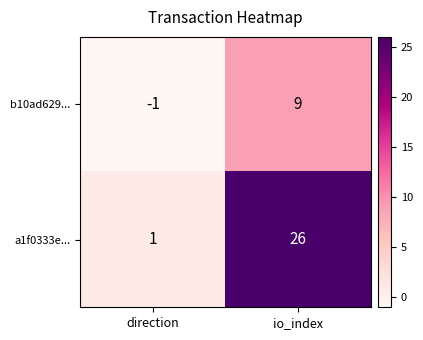

List the series in order of their overall mean, lowest first.

b10ad629..., a1f0333e...